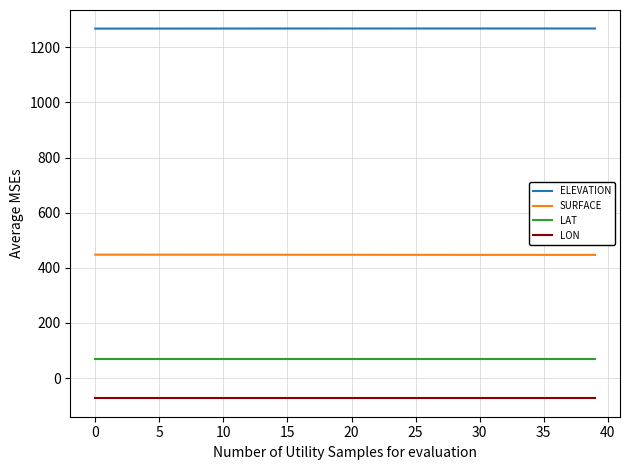

What are all the series names shown in the legend?

ELEVATION, SURFACE, LAT, LON